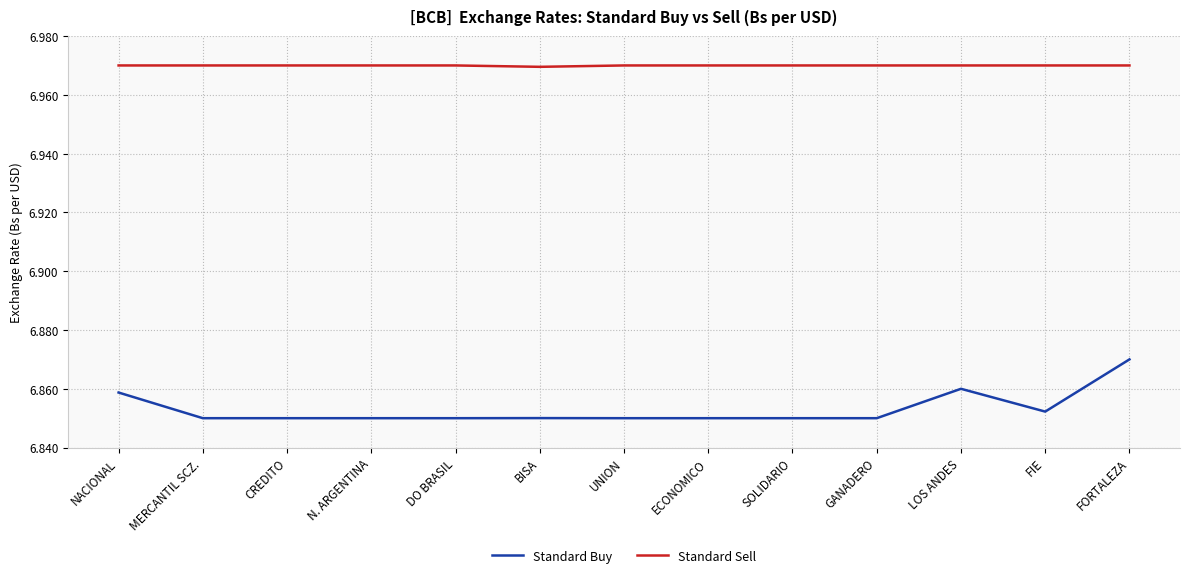

Does the chart display data point markers on the line(s)?

No